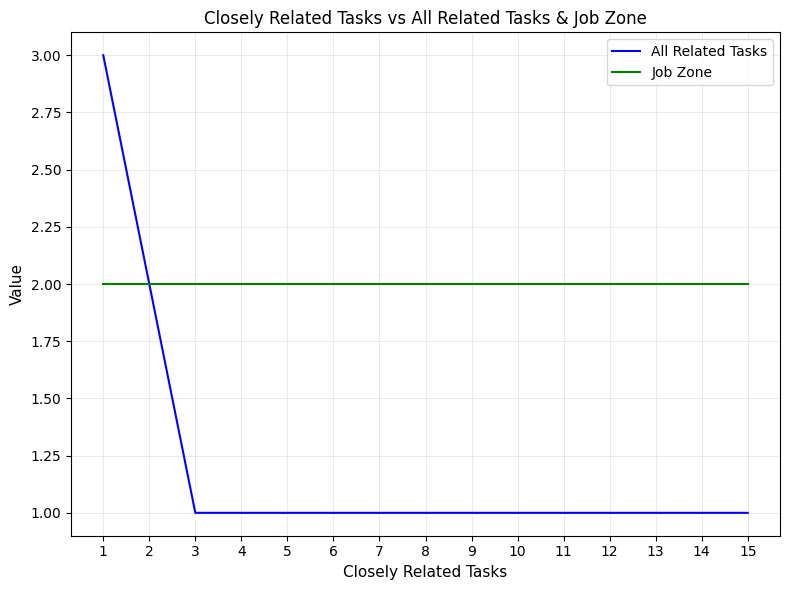

What is the greatest value displayed?

3